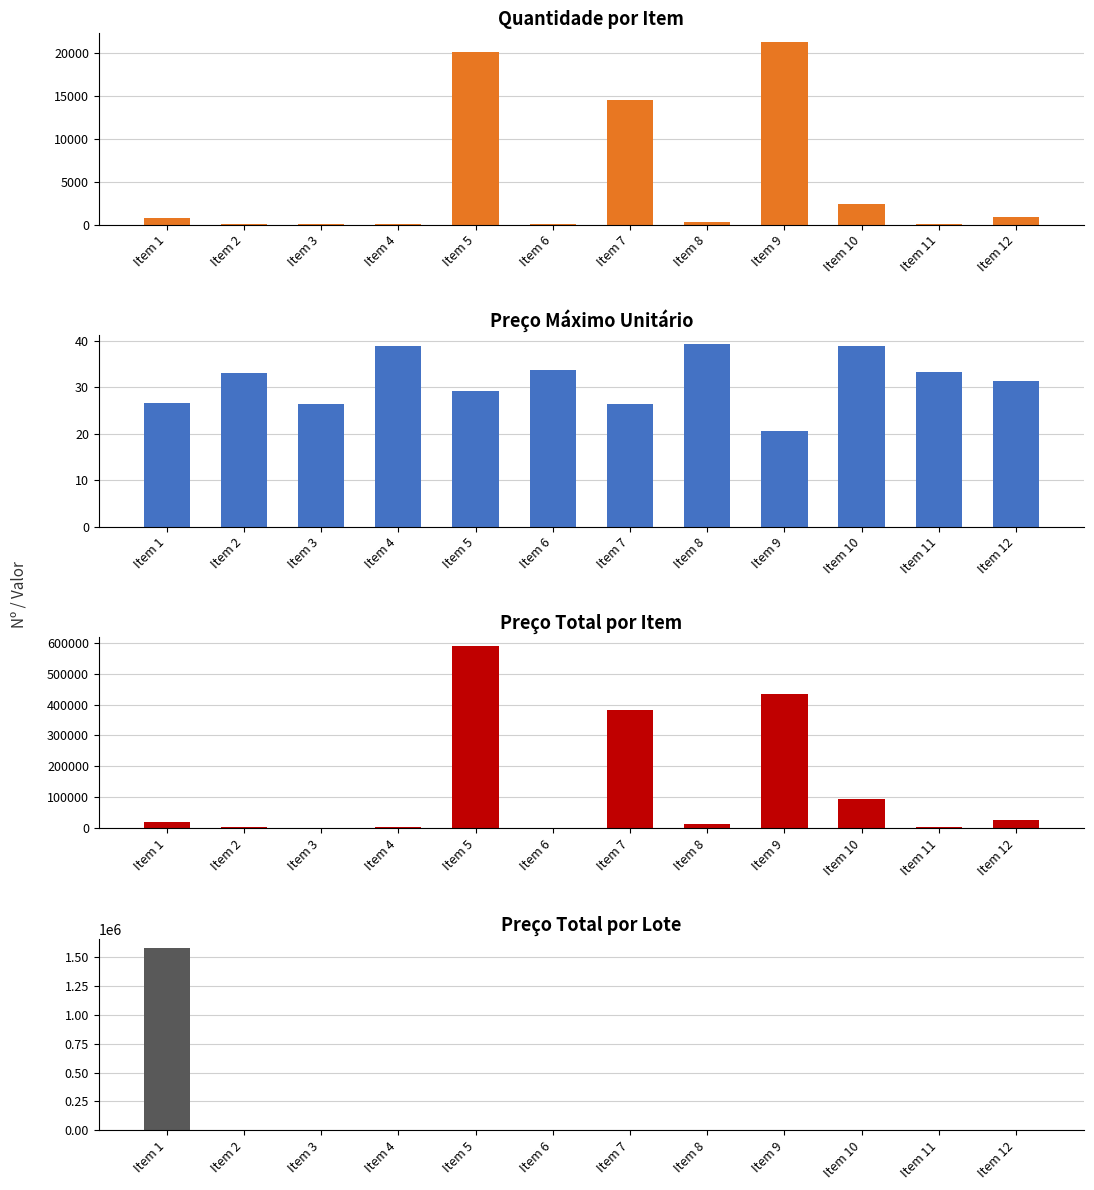

What is the value of the Preco Maximo Unitario bar at the 11th from the left?

33.2